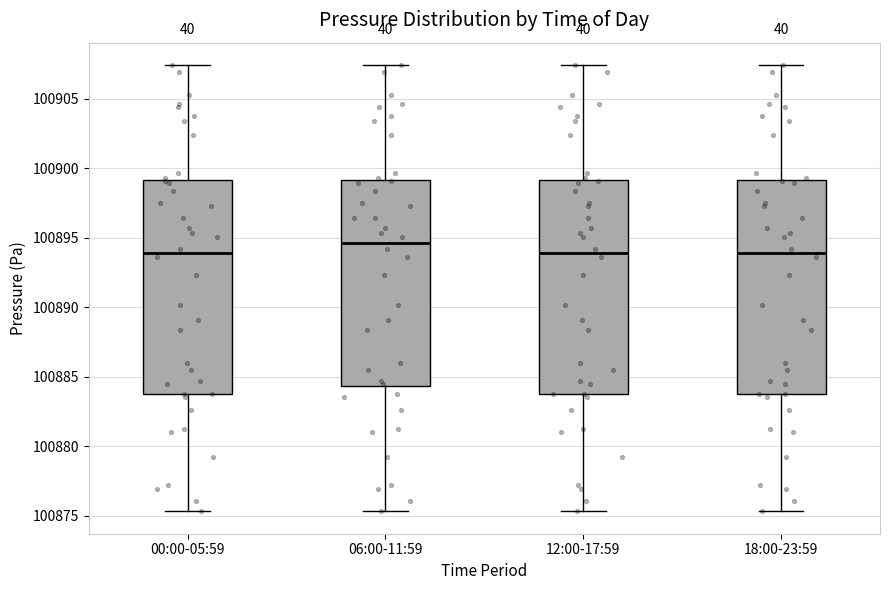

Reading left to right, read every box against the y-axis: the position of its median line, the range the box covers, and the ends of its whiskers. The values are not printed on the chart, so give them approximately, as read against the axis.

00:00-05:59: median 100894.0, box 100884.0 to 100899.0, whiskers 100875.5 to 100907.5
06:00-11:59: median 100894.5, box 100884.5 to 100899.0, whiskers 100875.5 to 100907.5
12:00-17:59: median 100894.0, box 100884.0 to 100899.0, whiskers 100875.5 to 100907.5
18:00-23:59: median 100894.0, box 100884.0 to 100899.0, whiskers 100875.5 to 100907.5